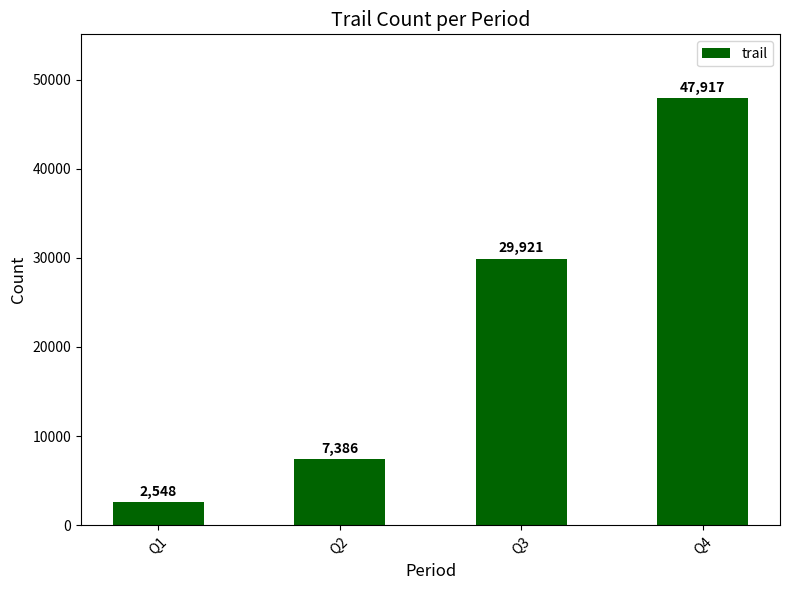

Rank the categories by value from highest to lowest.

Q4, Q3, Q2, Q1